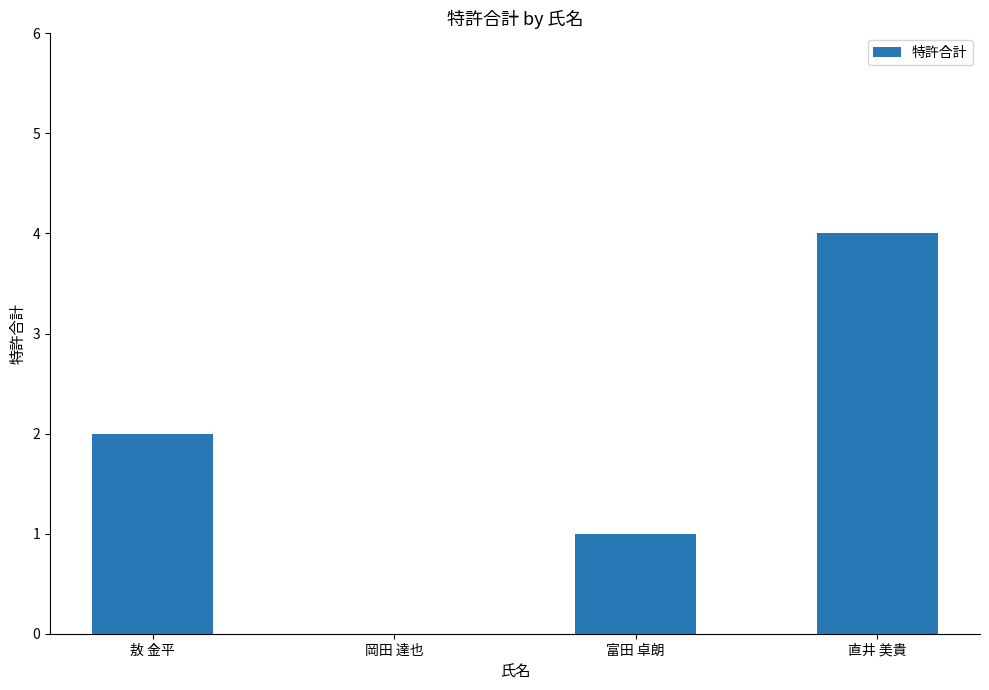

Where is the data nearest to the value 2?

敖 金平